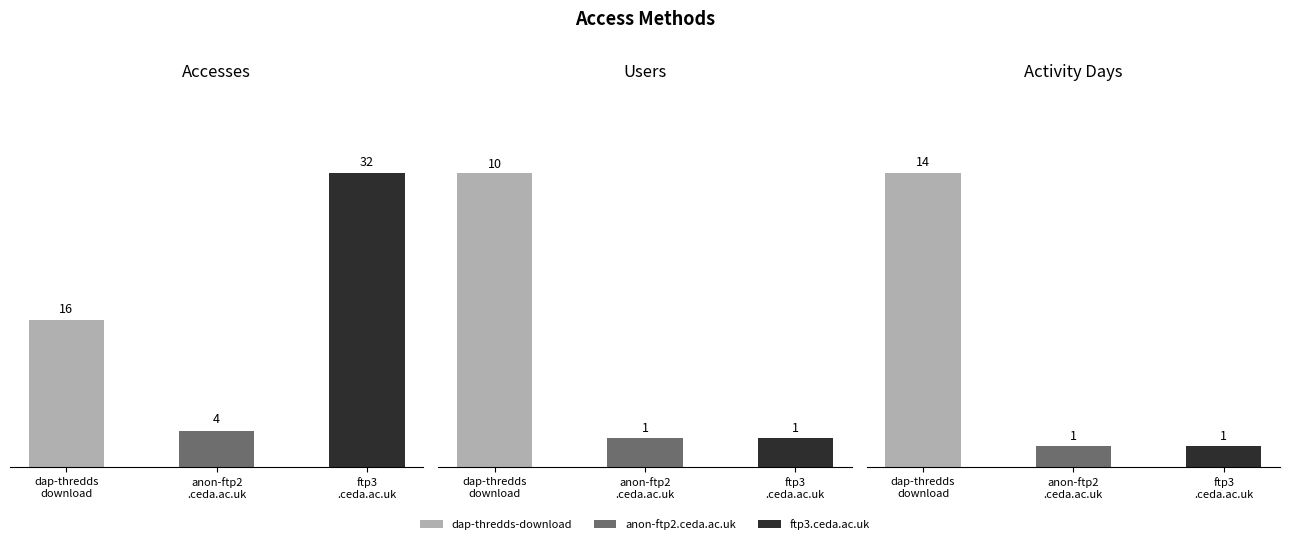

Which series changed the most between anon-ftp2
.ceda.ac.uk and ftp3
.ceda.ac.uk?

Accesses